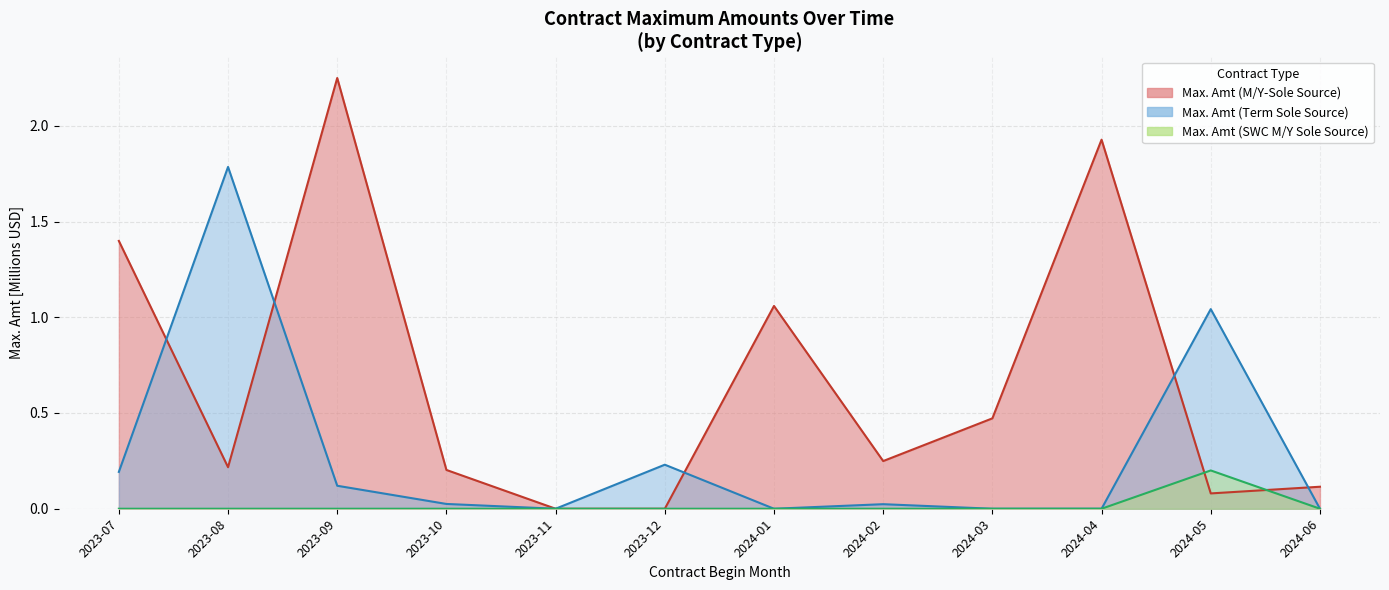

The Max. Amt (SWC M/Y Sole Source) series shows 0.0 at 2023-09. True or false?

True